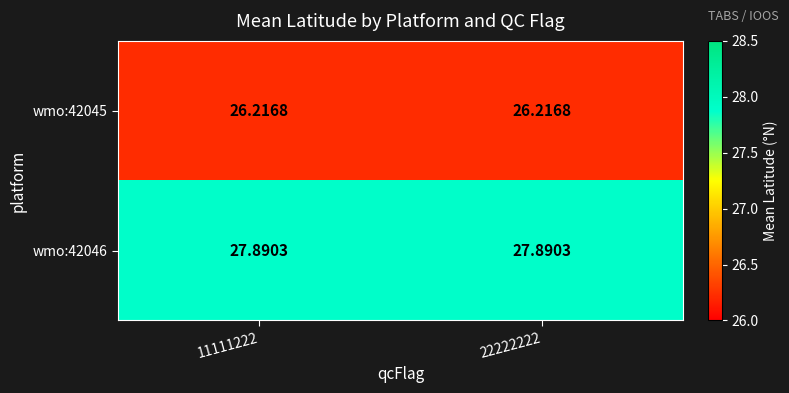

Is the value of wmo:42046 at 22222222 greater than the value of wmo:42045 at 22222222?

Yes